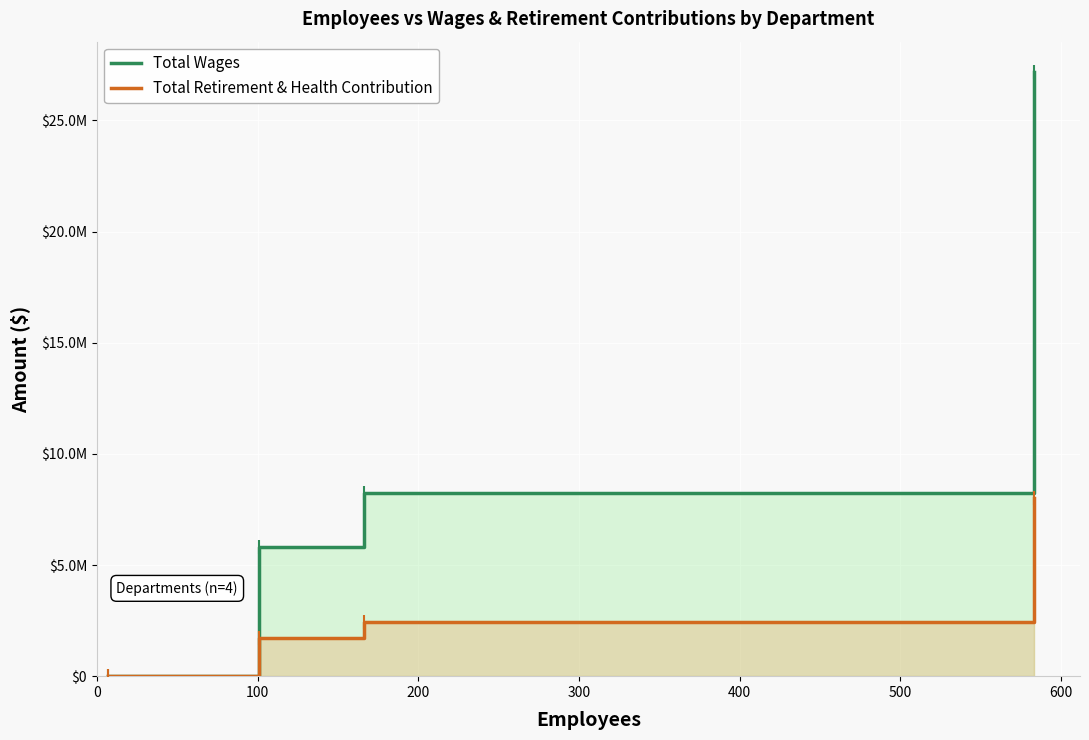

Does the chart display data point markers on the line(s)?

Yes